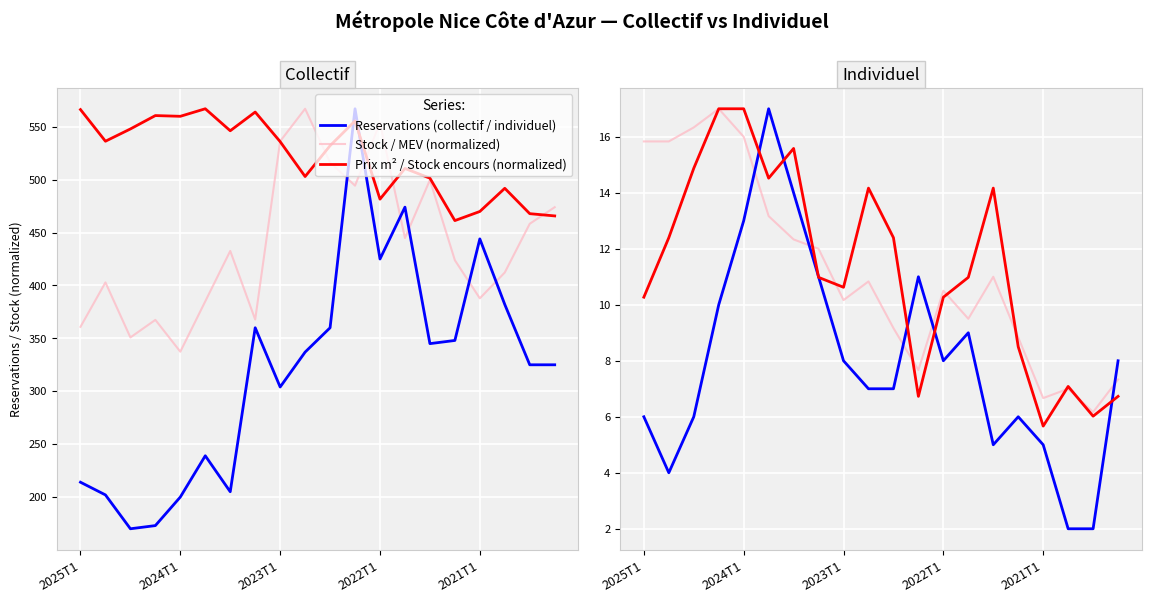

At which label is collectif_px_au_m2 closest to 514?

13